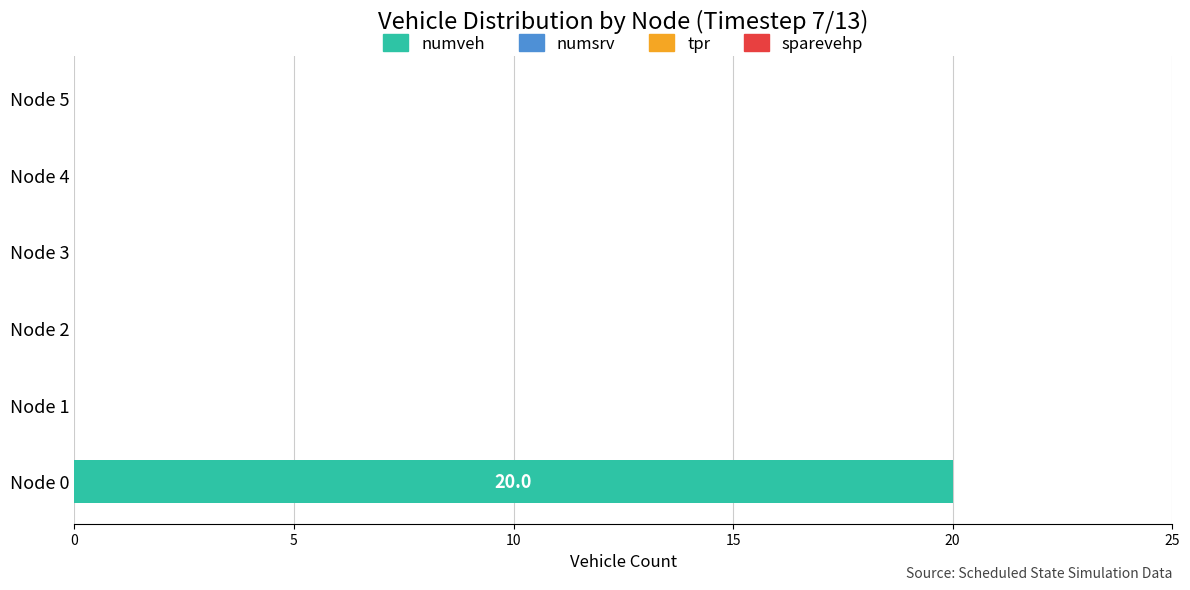

What is the sum of all values?

20